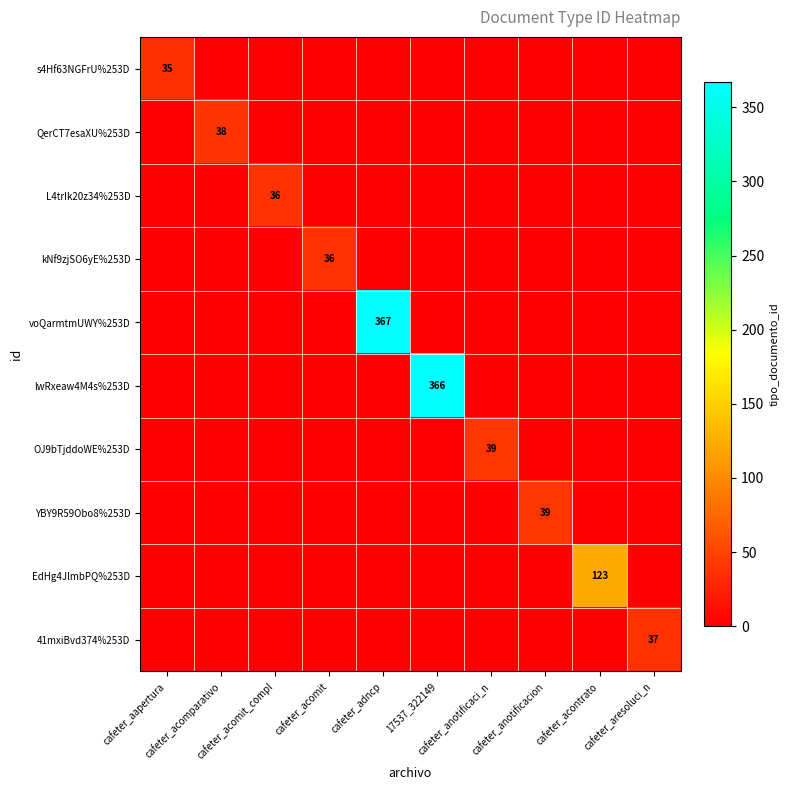

How many data points does each series have?

10